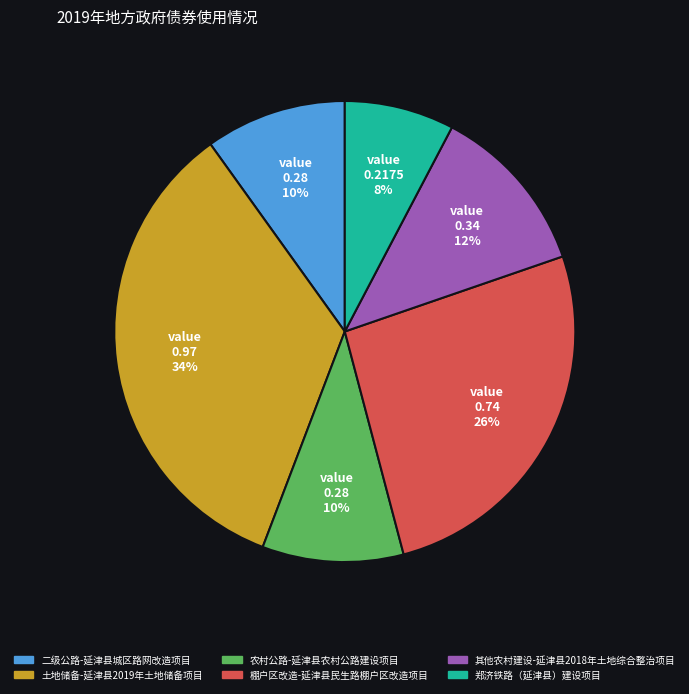

Combined, do 二级公路-延津县城区路网改造项目 and 其他农村建设-延津县2018年土地综合整治项目 account for over 50%?

No